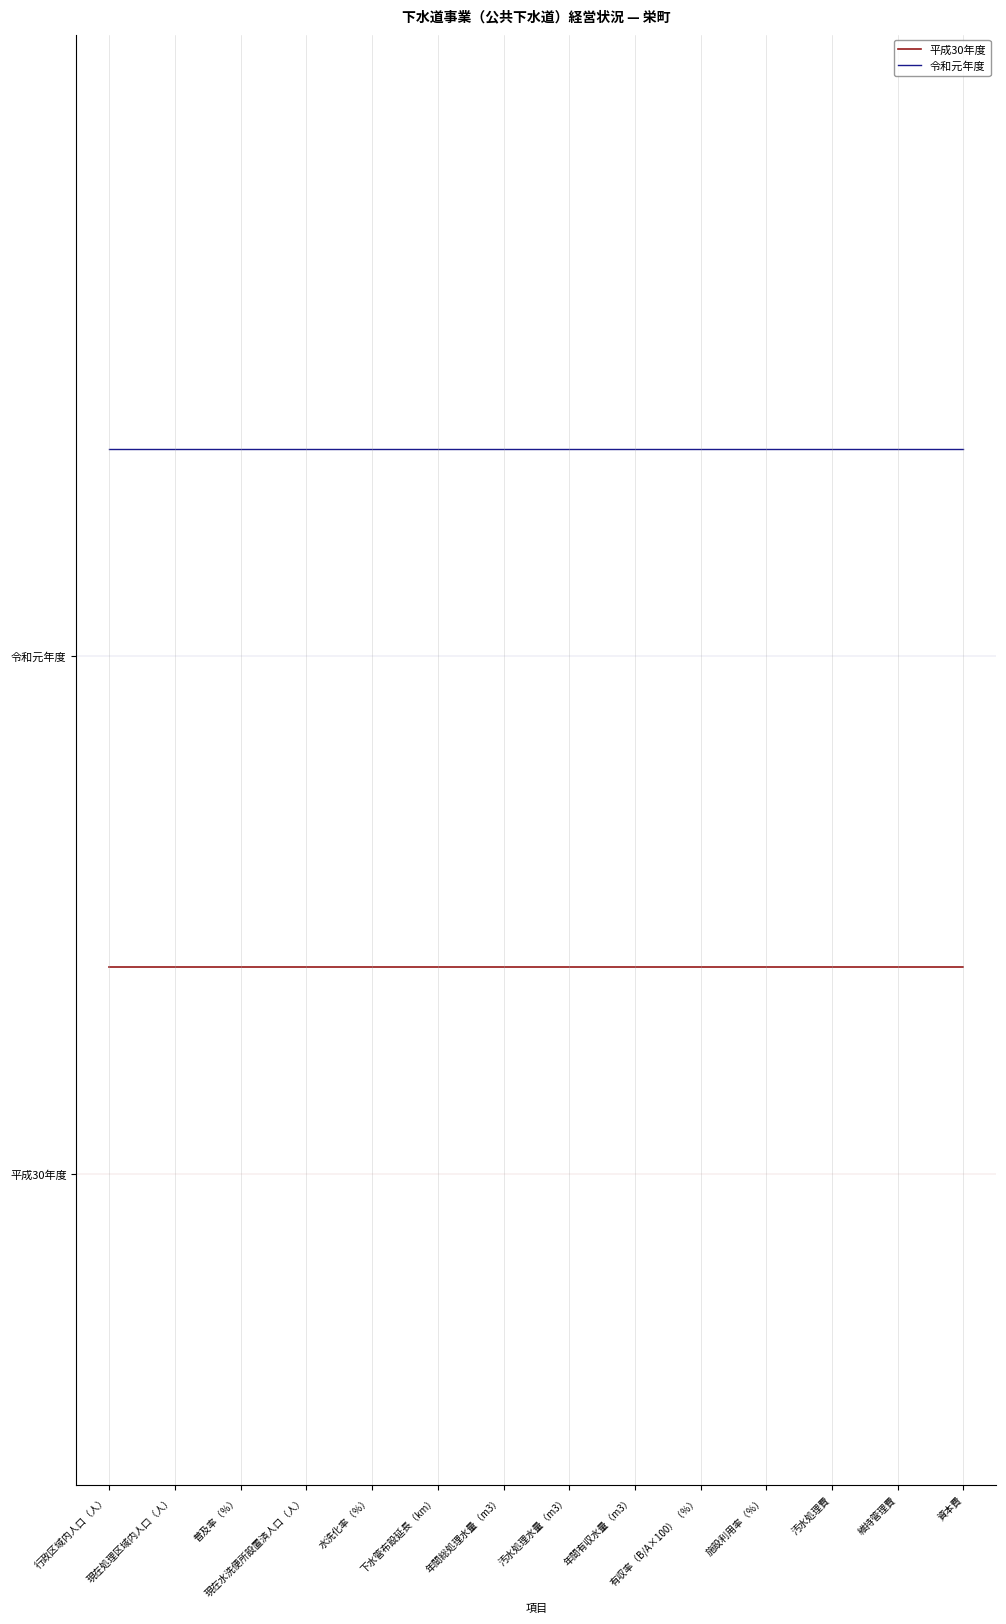

True or false: 令和元年度 has more than 0 points higher than both neighbors.

False